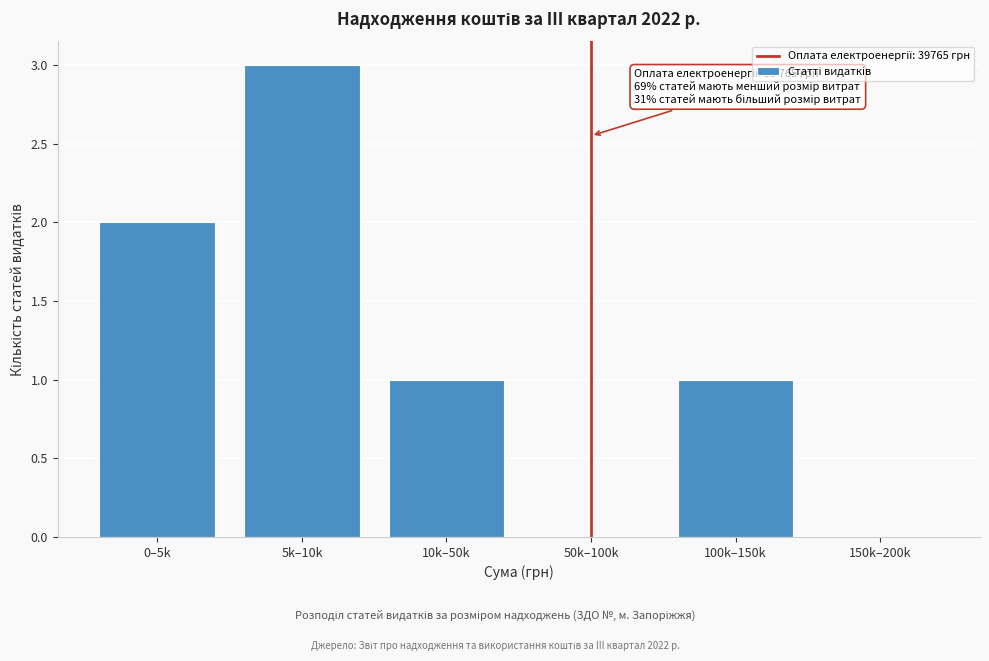

Reading left to right, what are all the values shown in this chart?

0–5k=2	5k–10k=3	10k–50k=1	50k–100k=0	100k–150k=1	150k–200k=0